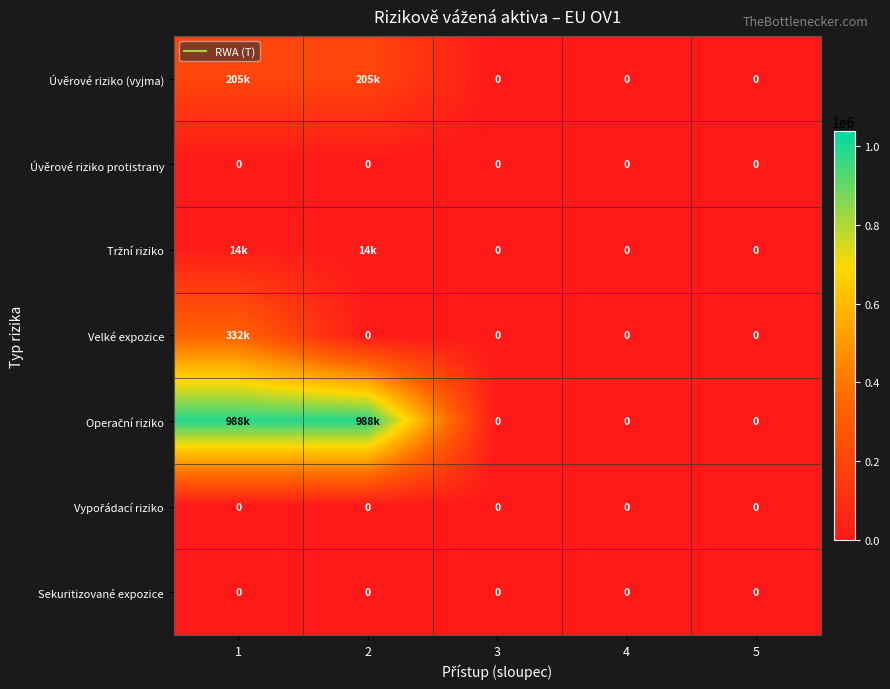

Count the number of data series in this chart.

7